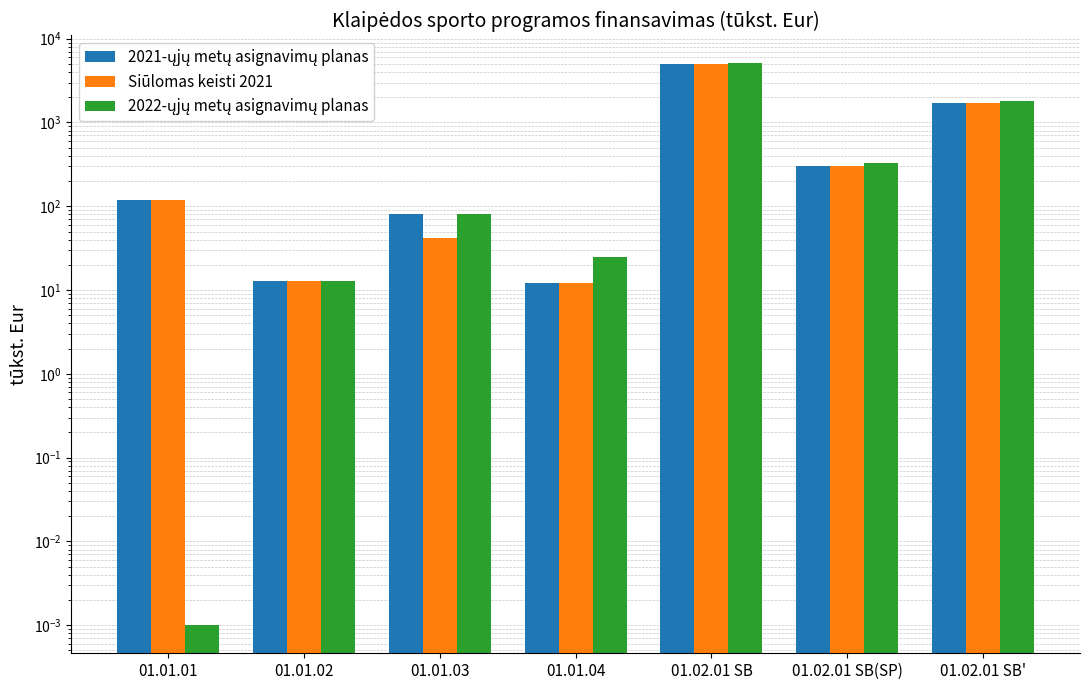

Where does the Siūlomas keisti 2021 series first go above 118?

01.02.01 SB